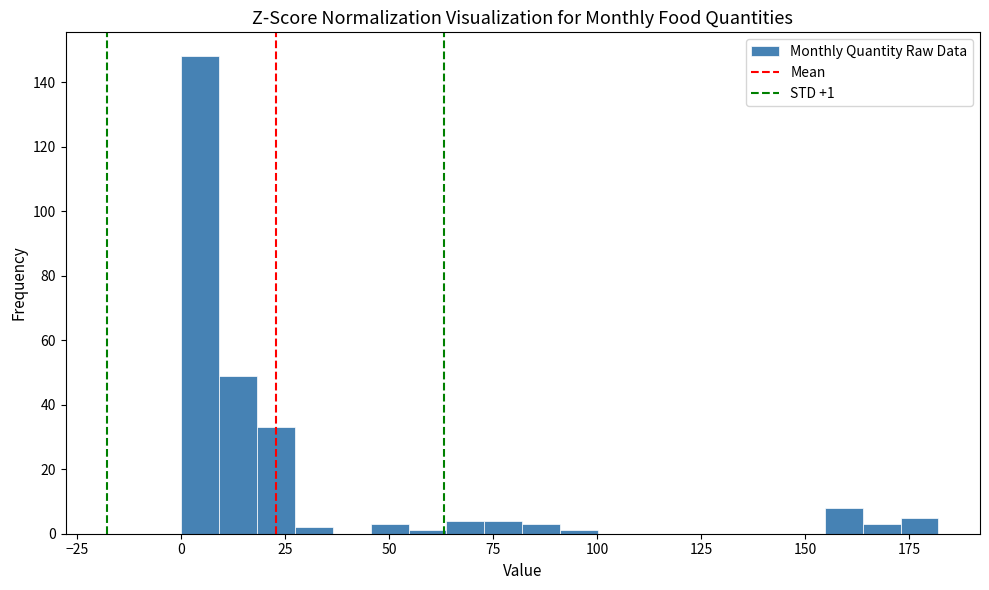

Around what value on the x-axis is the tallest bar? Give the approximate position of its centre, as read against the axis.

5